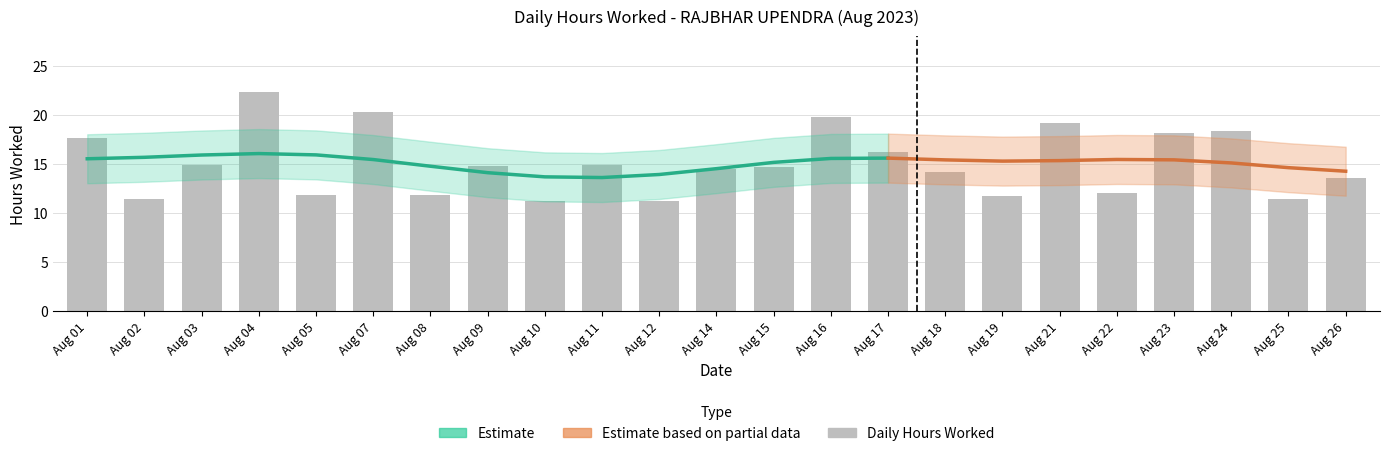

Does the chart contain stacked bars?

No